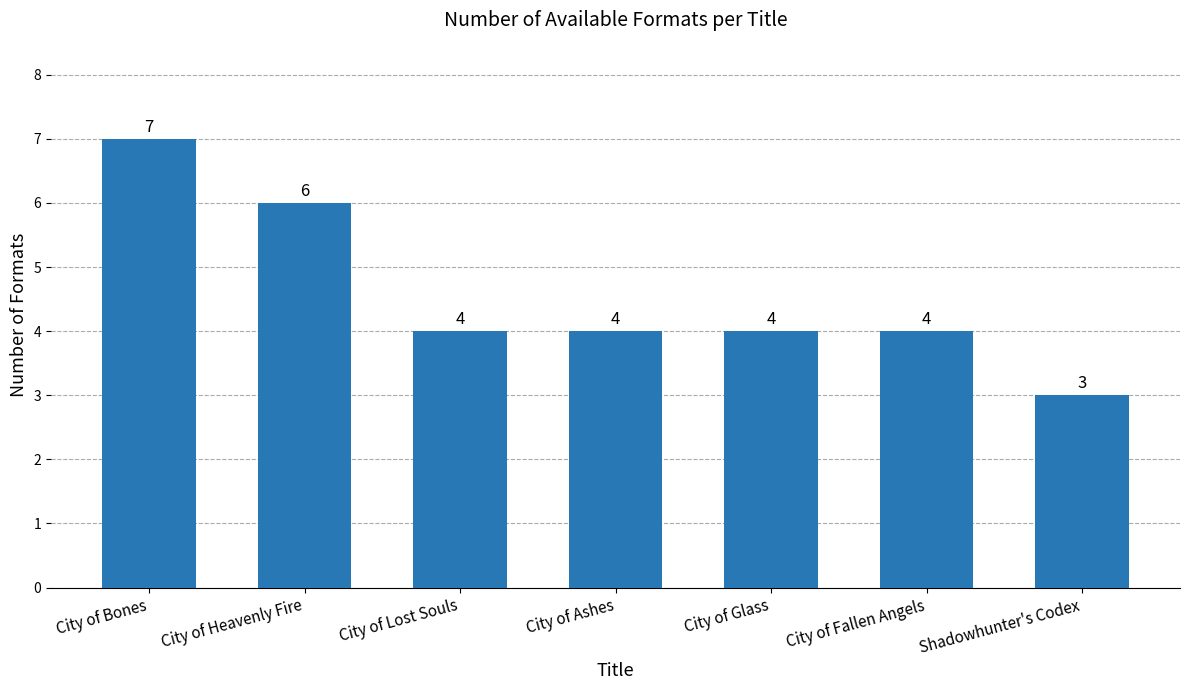

How many distinct data groups are displayed?

1